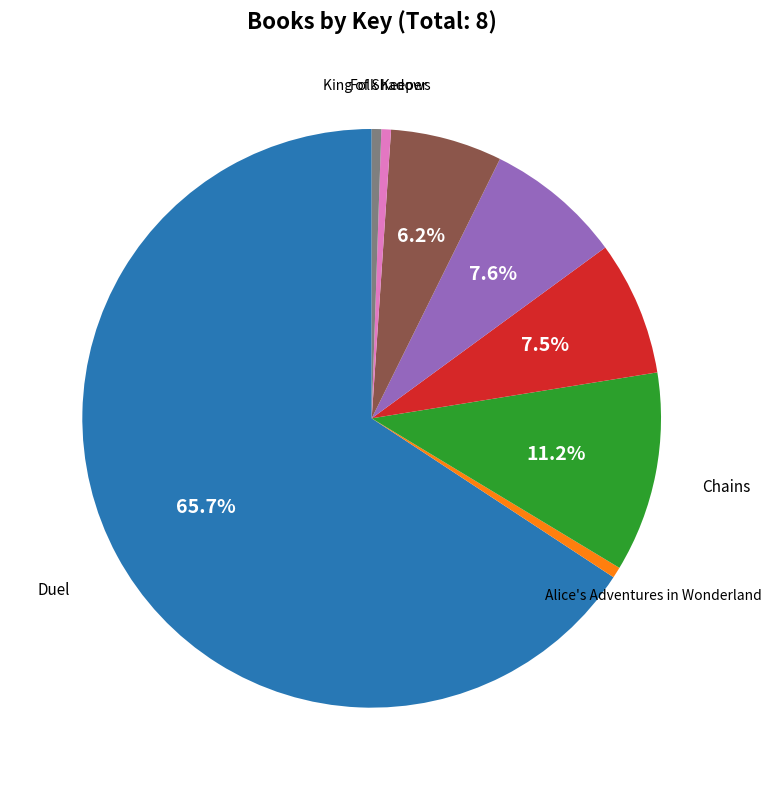

Does any single category account for the majority?

Yes